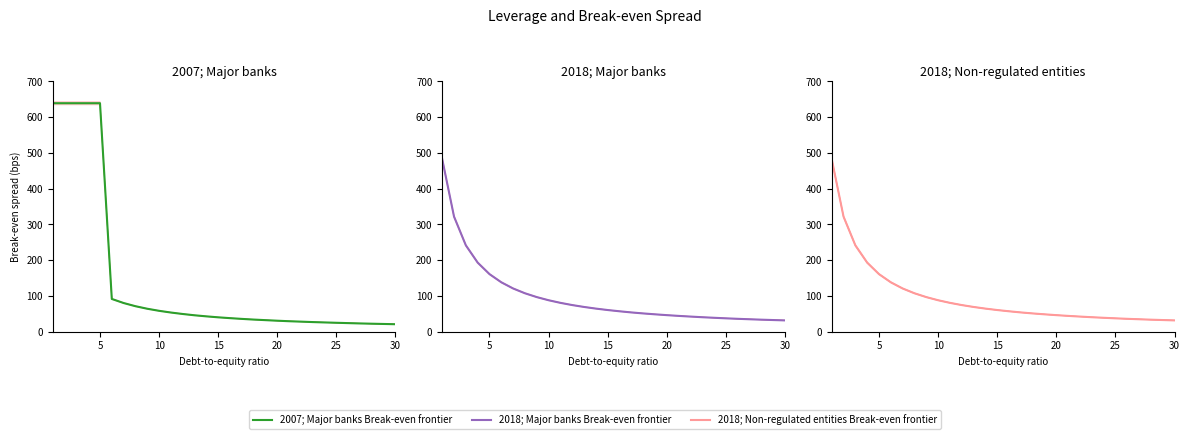

Which series has the widest spread of values?

2007; Major banks Break-even frontier